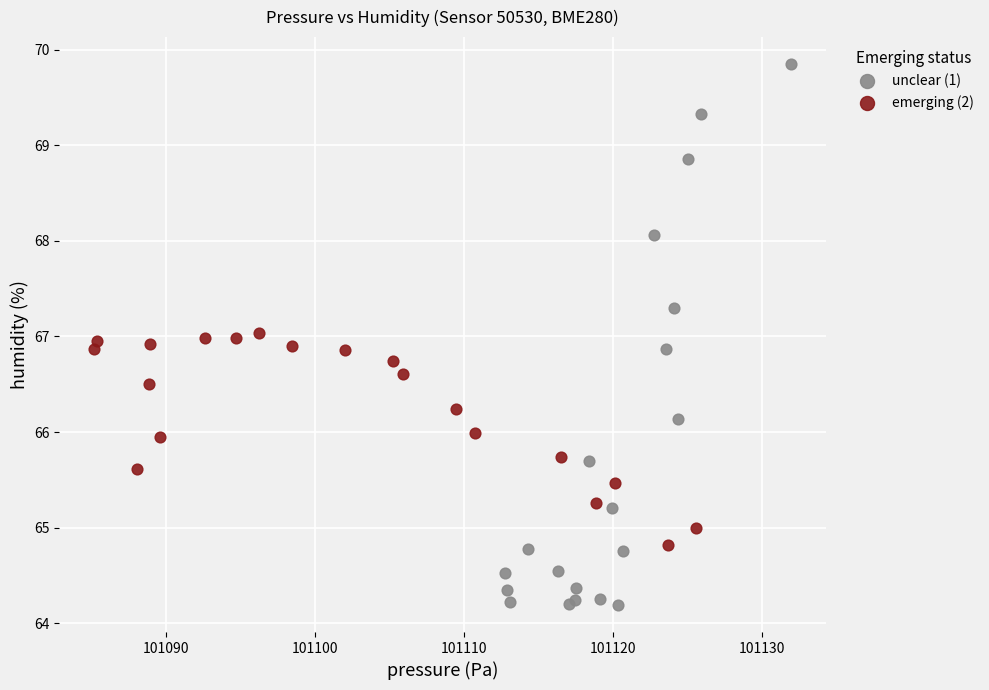

What are all the series names shown in the legend?

unclear (1), emerging (2)